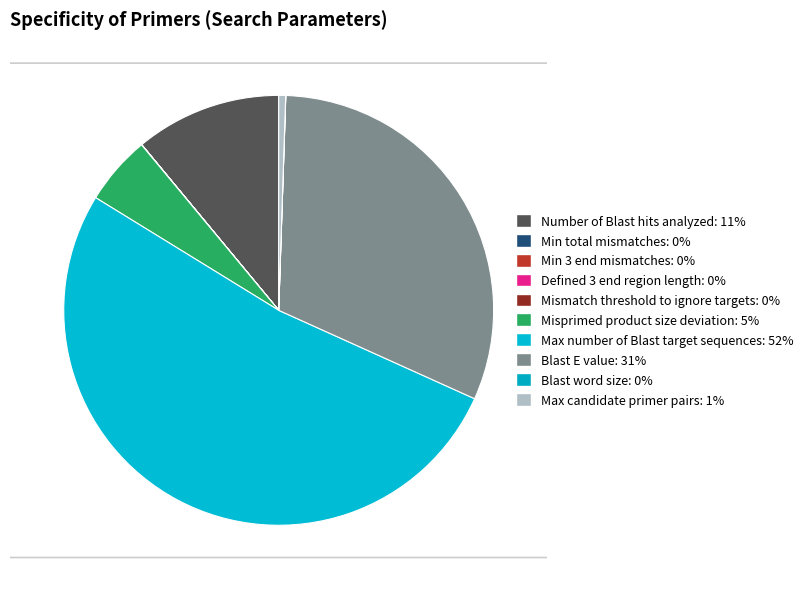

Does any single category account for the majority?

Yes